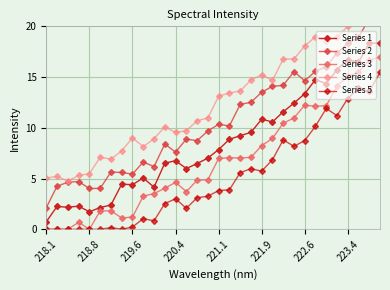

What value does the Series 5 series have at 222.6?

8.7